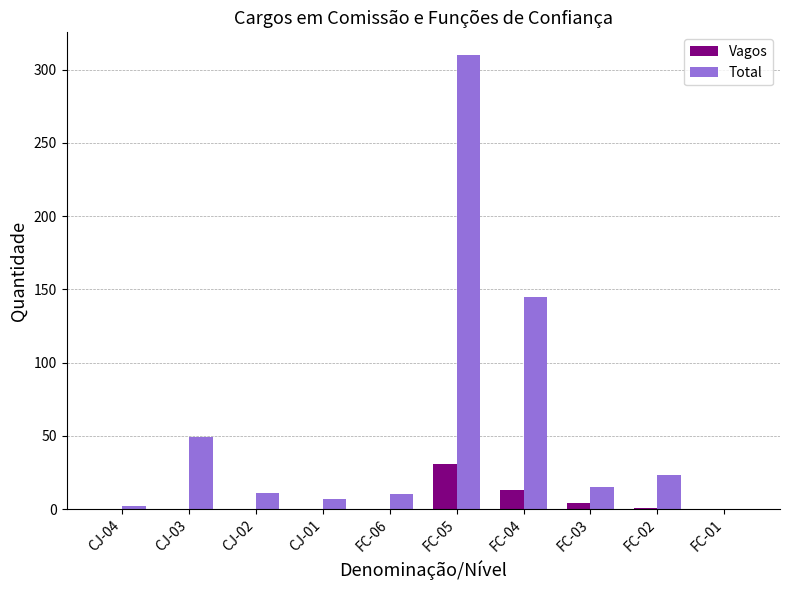

Between CJ-03 and CJ-02, which series saw the biggest shift?

Total